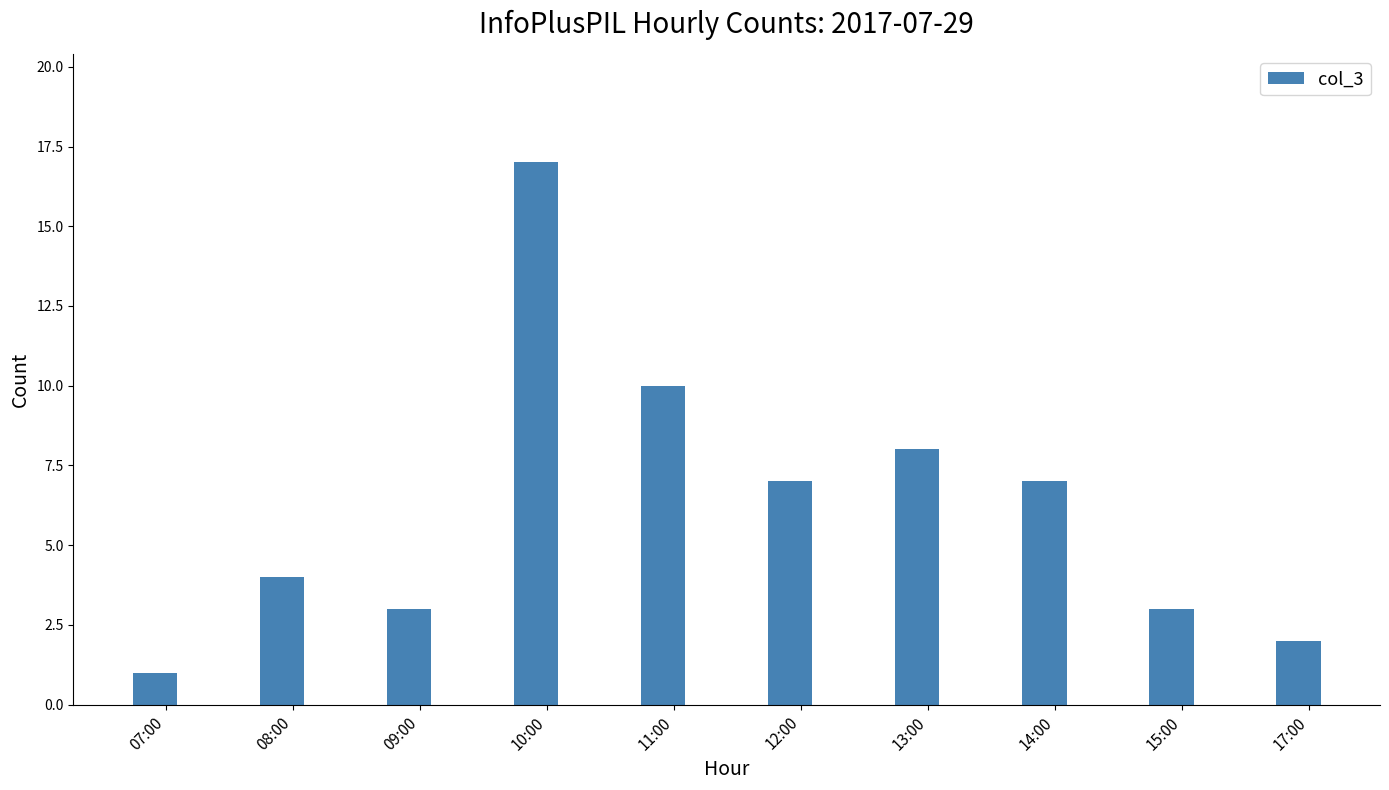

What is the label of the 2nd bar from the left?

08:00